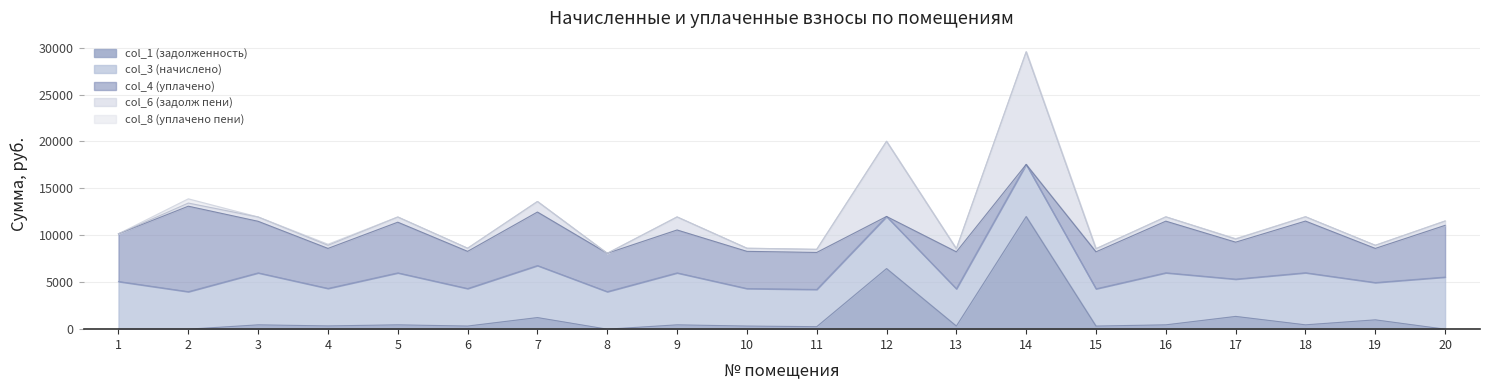

At which category is the sum across all series the highest?

14